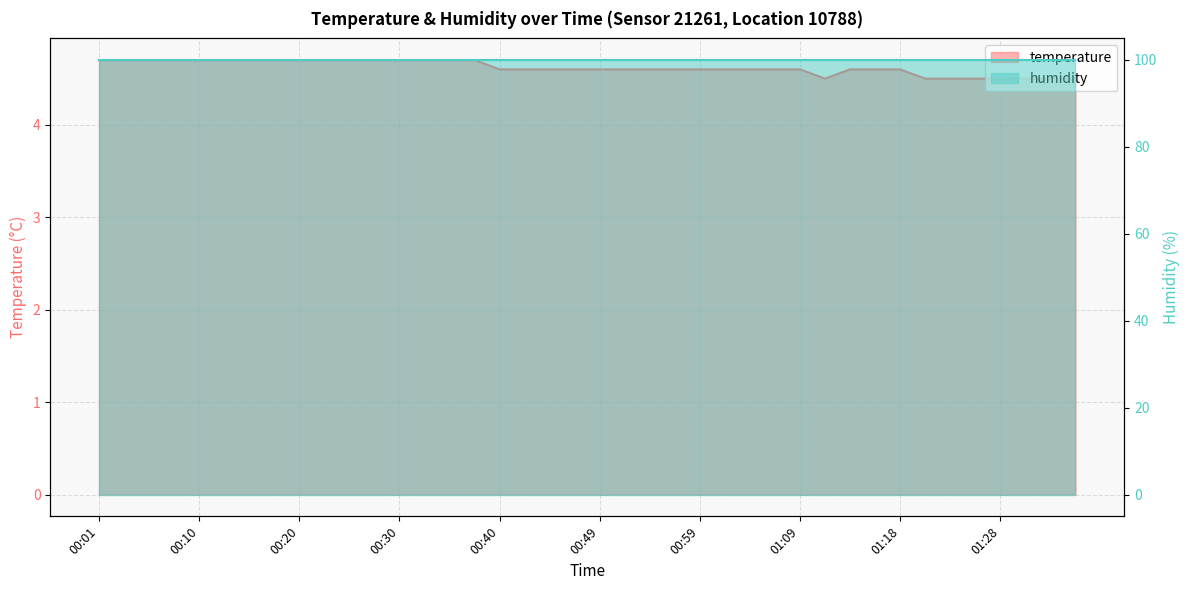

Reading right to left, transcribe all the data shown in this chart.

4.5	4.5	4.5	4.5	4.5	4.5	4.5	4.6	4.6	4.6	4.5	4.6	4.6	4.6	4.6	4.6	4.6	4.6	4.6	4.6	4.6	4.6	4.6	4.6	4.7	4.7	4.7	4.7	4.7	4.7	4.7	4.7	4.7	4.7	4.7	4.7	4.7	4.7	4.7	4.7